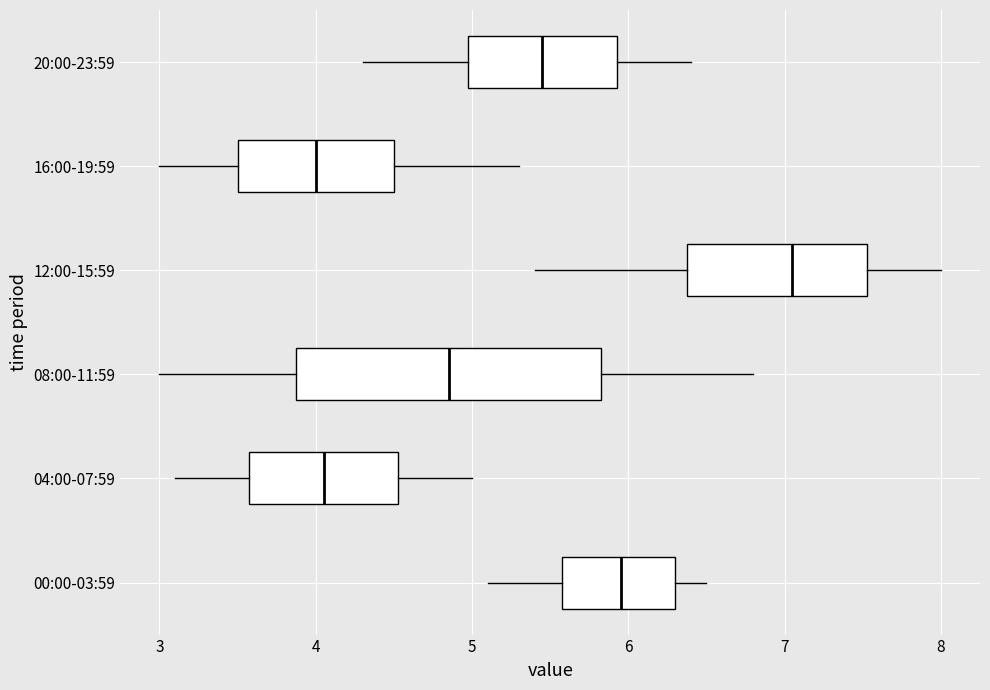

Where does the right whisker of the box for 04:00-07:59 end on the x-axis? The values are not printed on the chart, so give them approximately, as read against the axis.

5.0